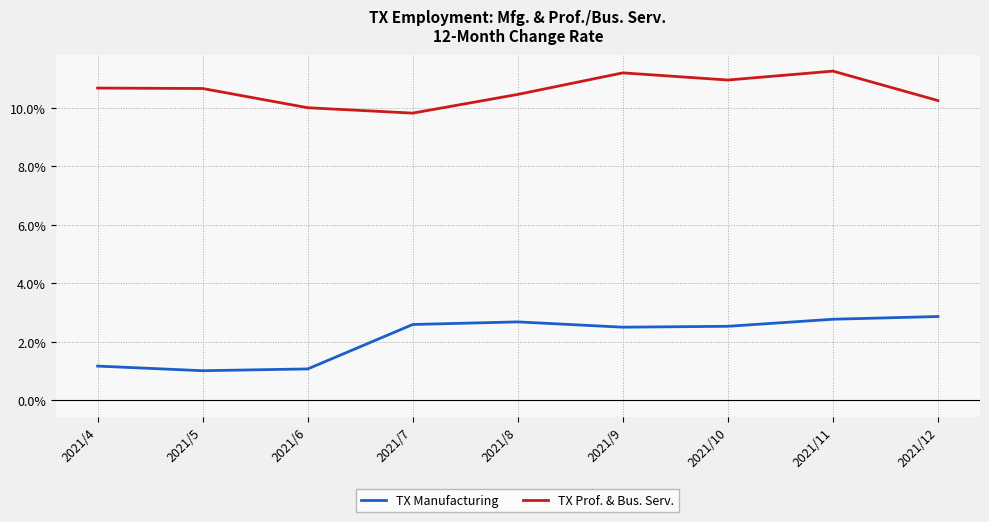

Is it true that TX Prof. & Bus. Serv. equals 2.4 at 2021/10?

False